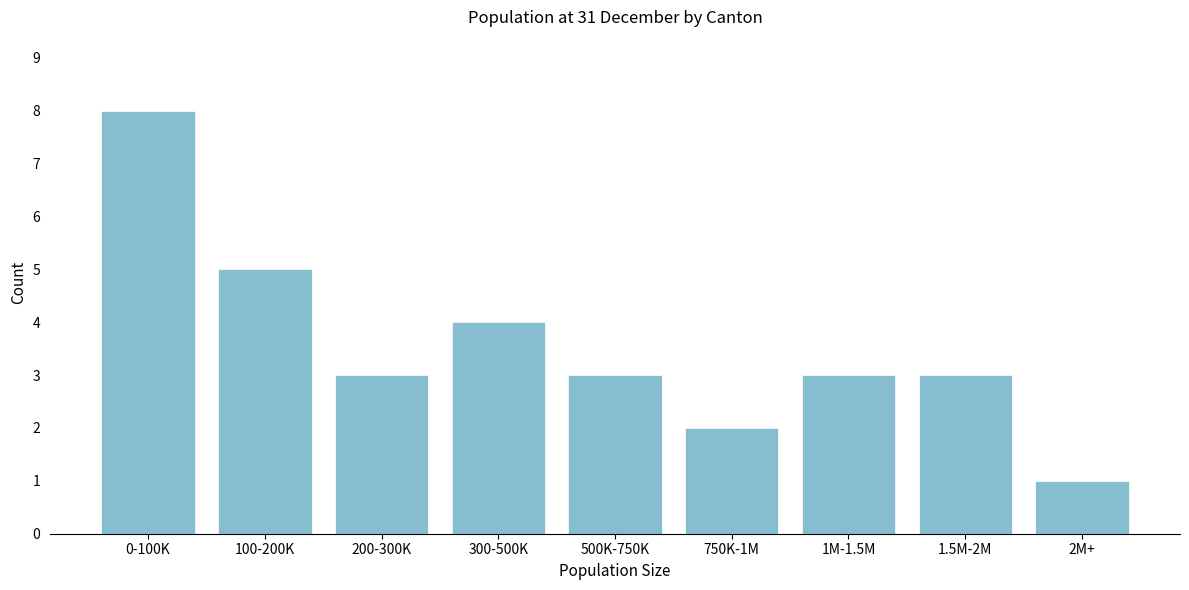

Reading left to right, what are all the values shown in this chart?

8	5	3	4	3	2	3	3	1